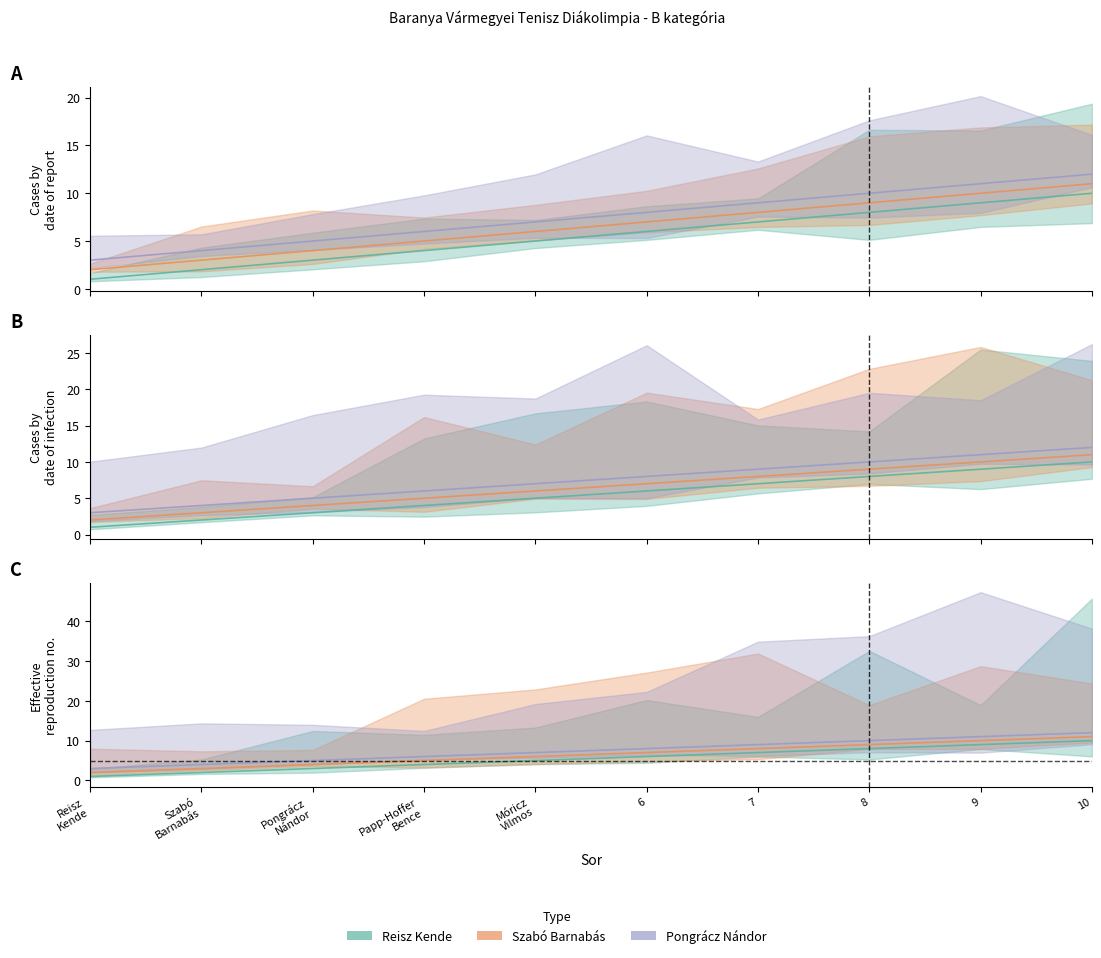

At which label does Szabó Barnabás reach its peak?

10